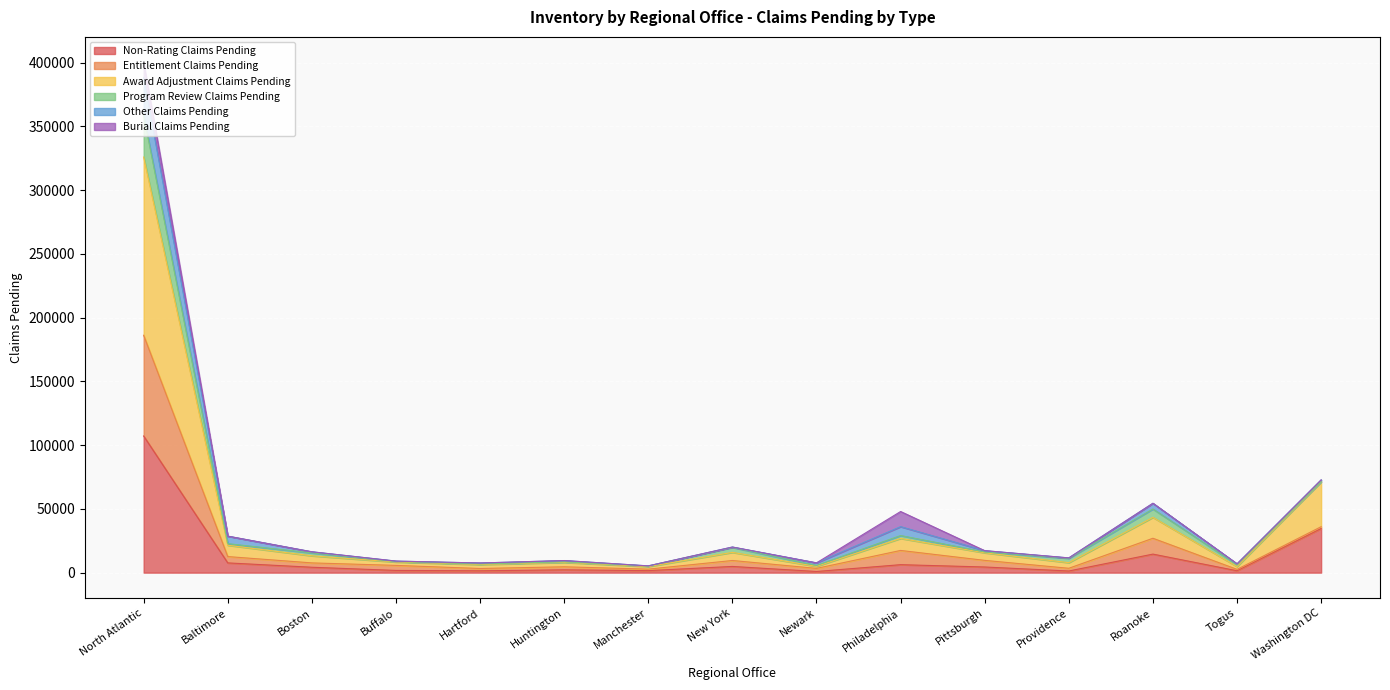

Which series changed the most between New York and Pittsburgh?

Entitlement Claims Pending